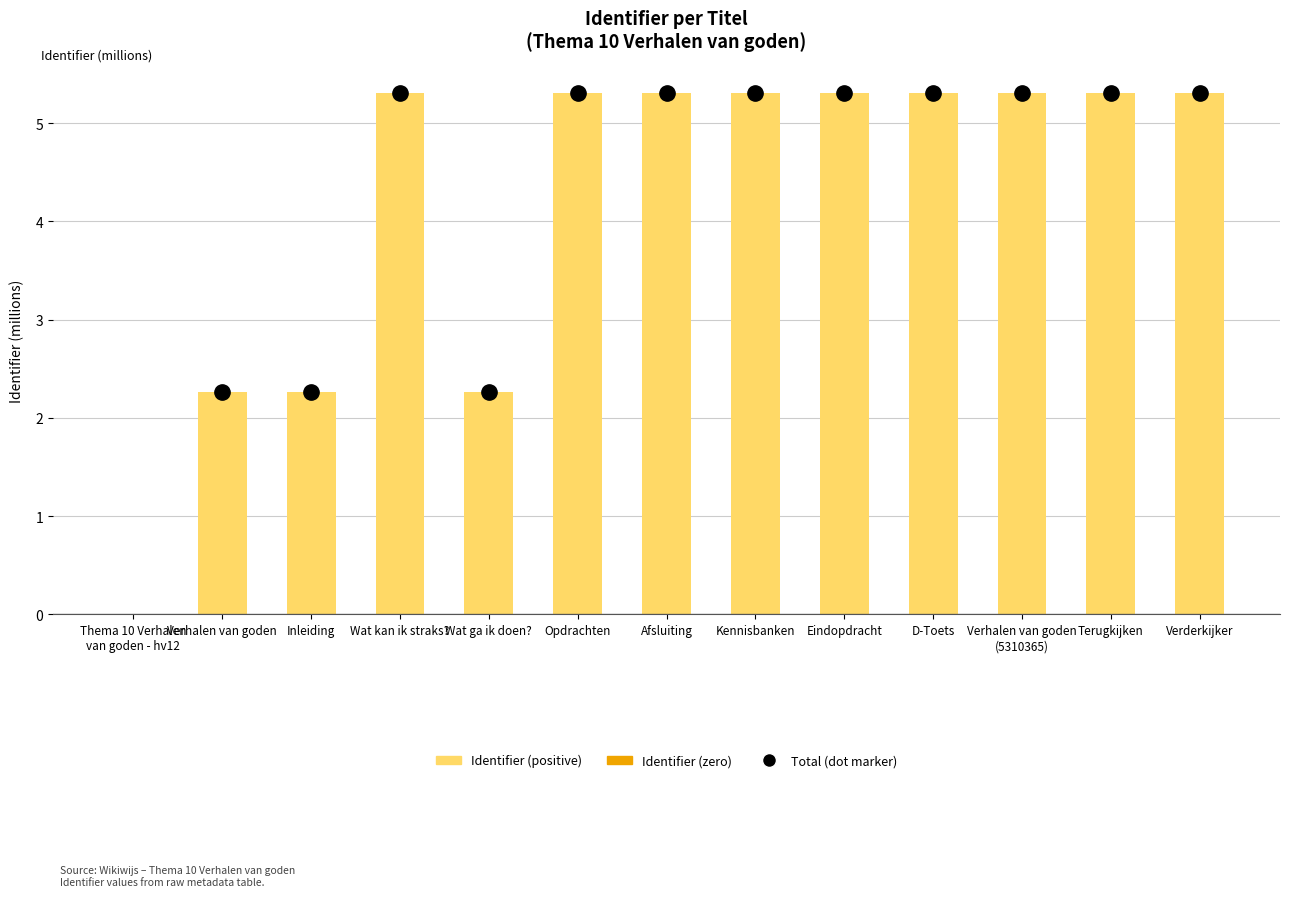

The chart shows a value of 2.3 at Verhalen van goden. True or false?

True